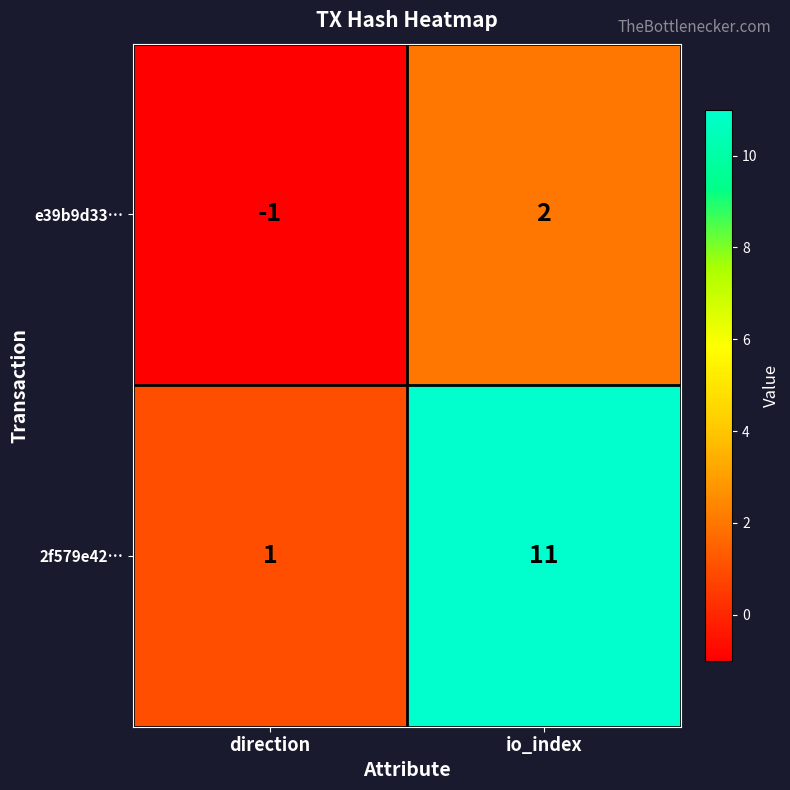

Reading right to left, transcribe all the data shown in this chart.

e39b9d33…: io_index=2	direction=-1
2f579e42…: io_index=11	direction=1